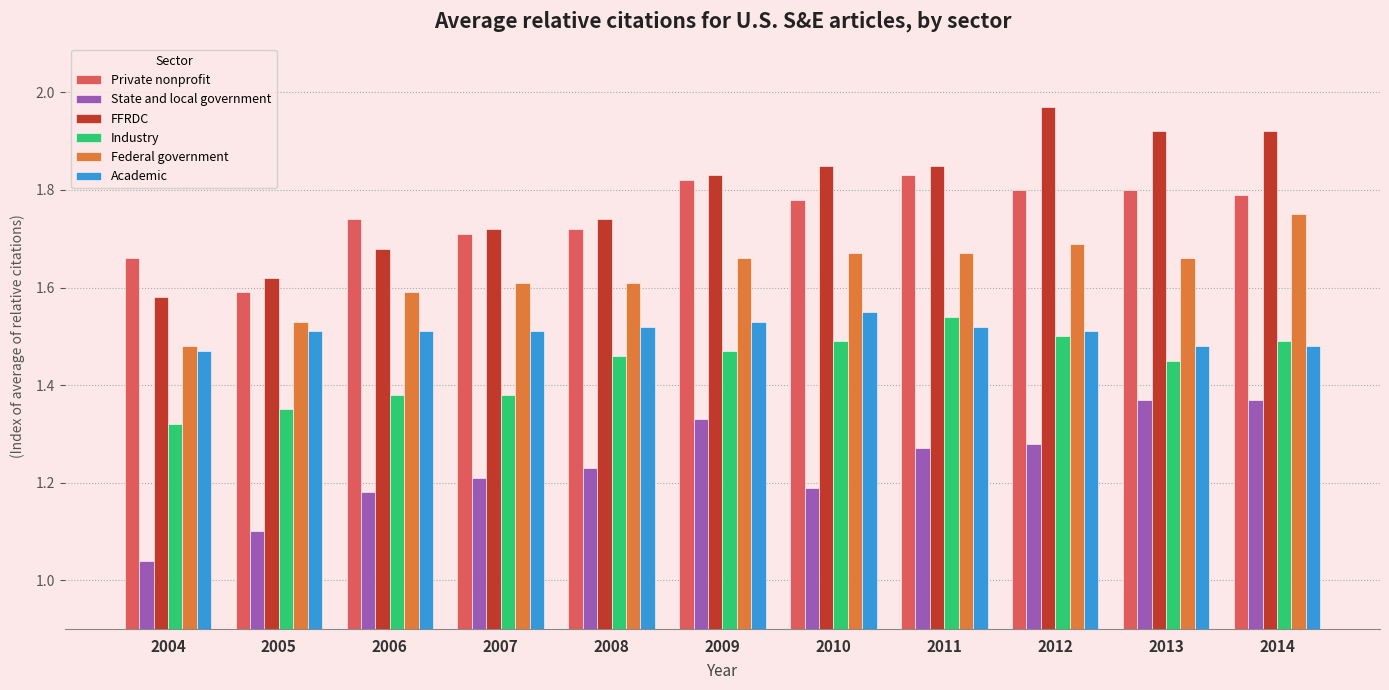

What are all the series names shown in the legend?

Private nonprofit, State and local government, FFRDC, Industry, Federal government, Academic